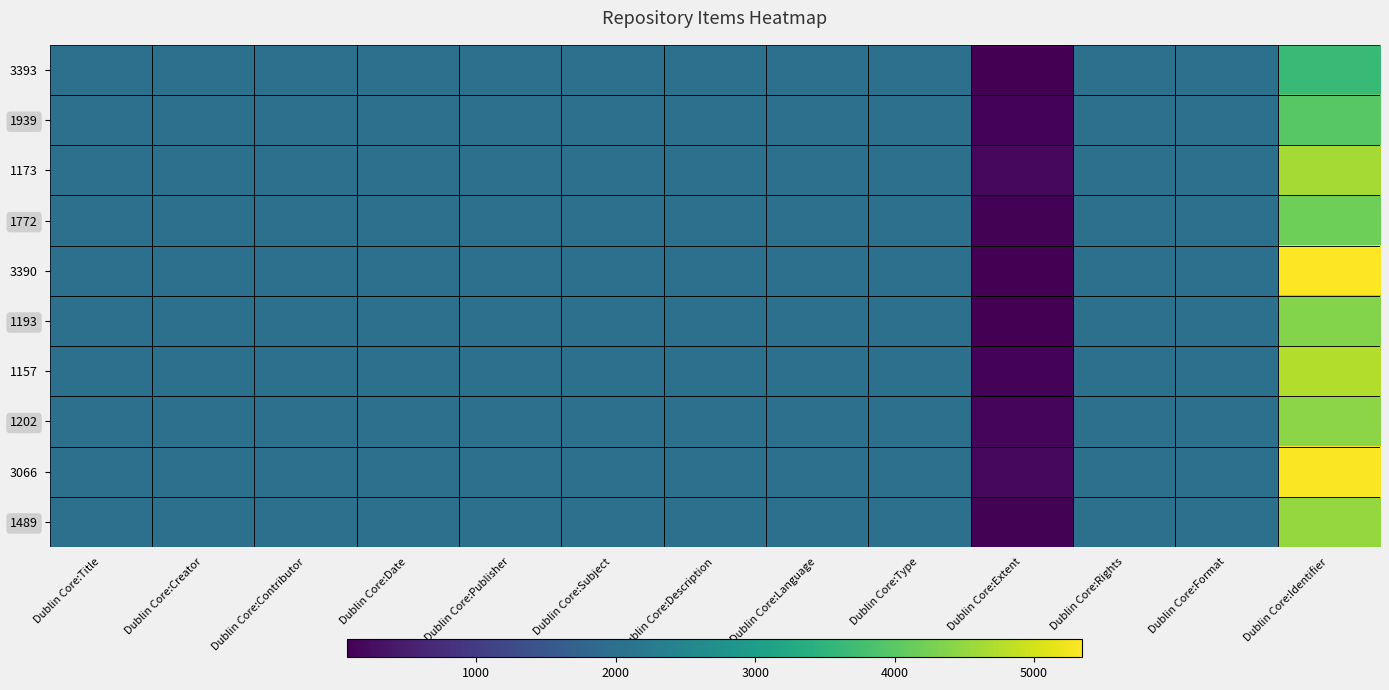

What is the total value across all series at Dublin Core:Title?

20189